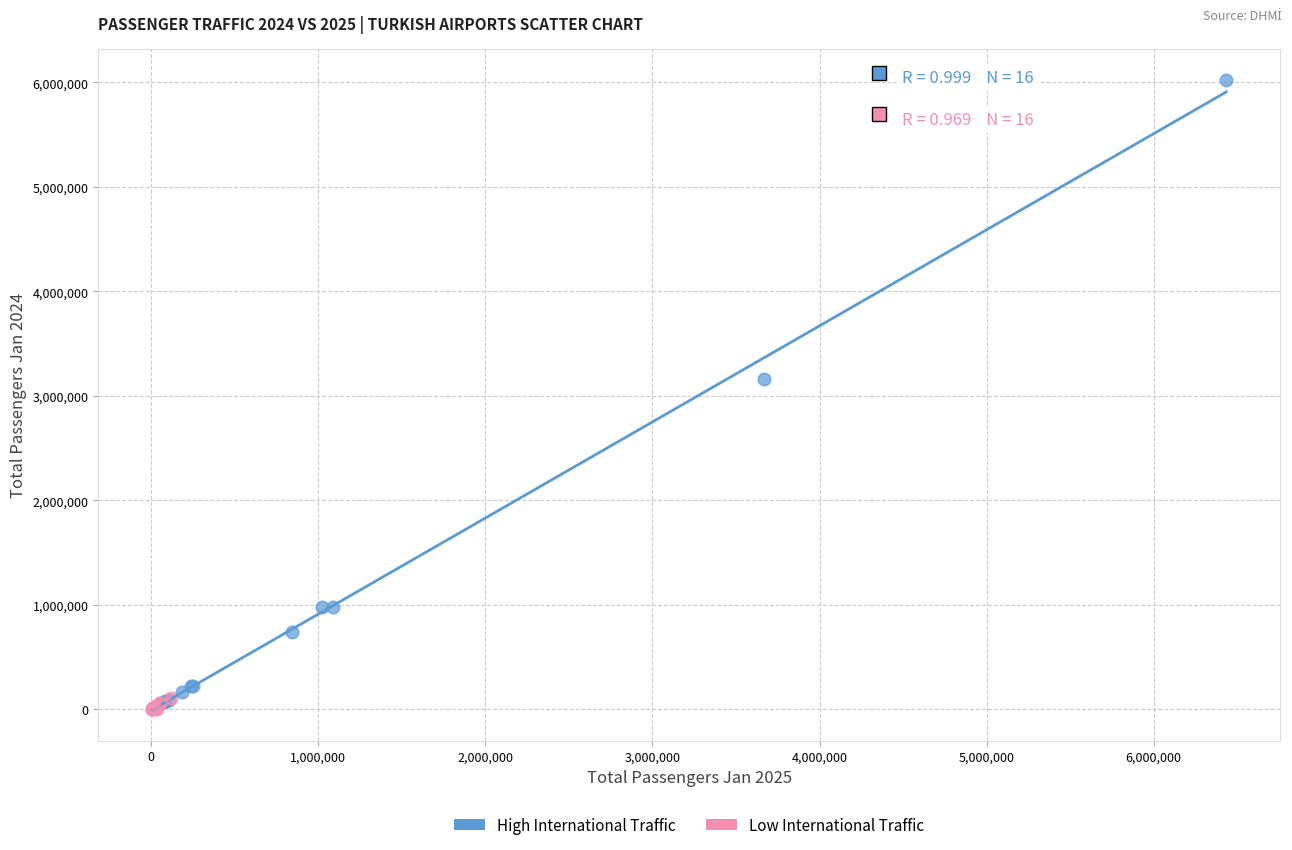

Which series reaches the maximum Y coordinate?

High International Traffic